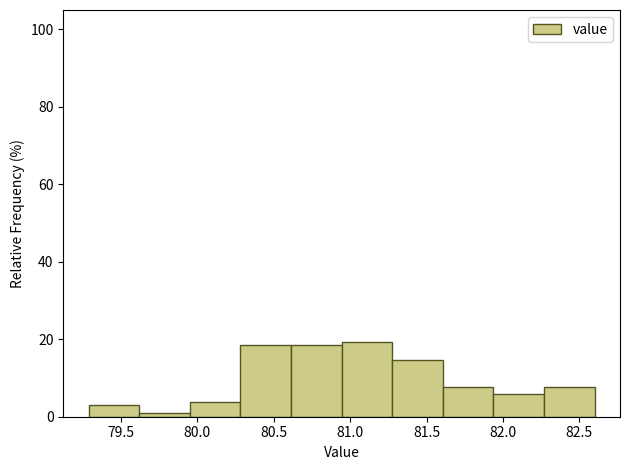

Reading left to right, transcribe this chart: for each bar, give the range it covers on the x-axis and its height. Neither the bar edges nor the heights are printed on the chart, so give them approximately, as read against the axes.

79.30 to 79.60: 2
79.60 to 79.95: under 2
79.95 to 80.30: 4
80.30 to 80.60: 18
80.60 to 80.95: 18
80.95 to 81.30: 20
81.30 to 81.60: 14
81.60 to 81.95: 8
81.95 to 82.25: 6
82.25 to 82.60: 8